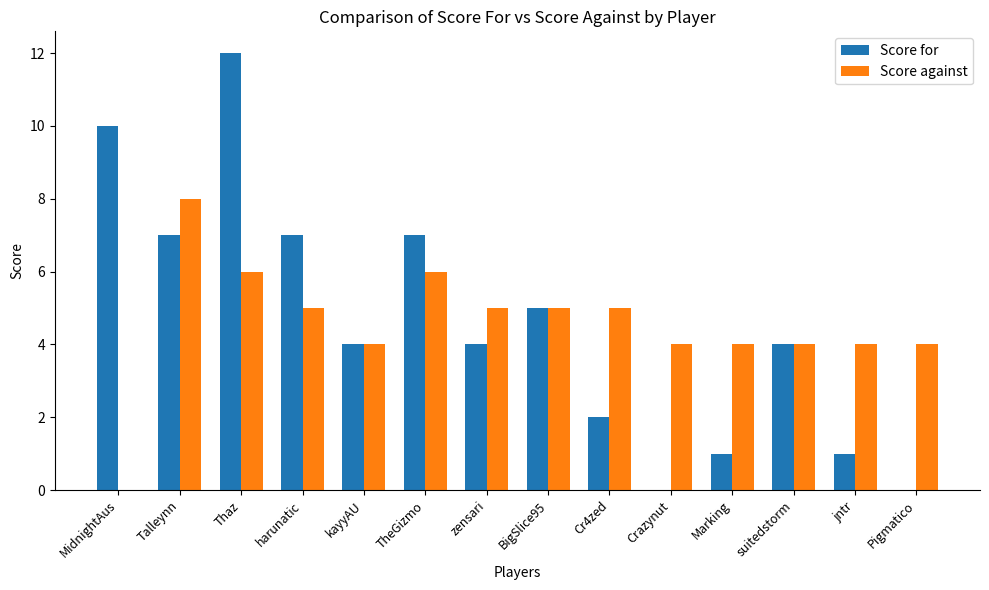

Is the value of Score against at MidnightAus greater than the value of Score for at harunatic?

No